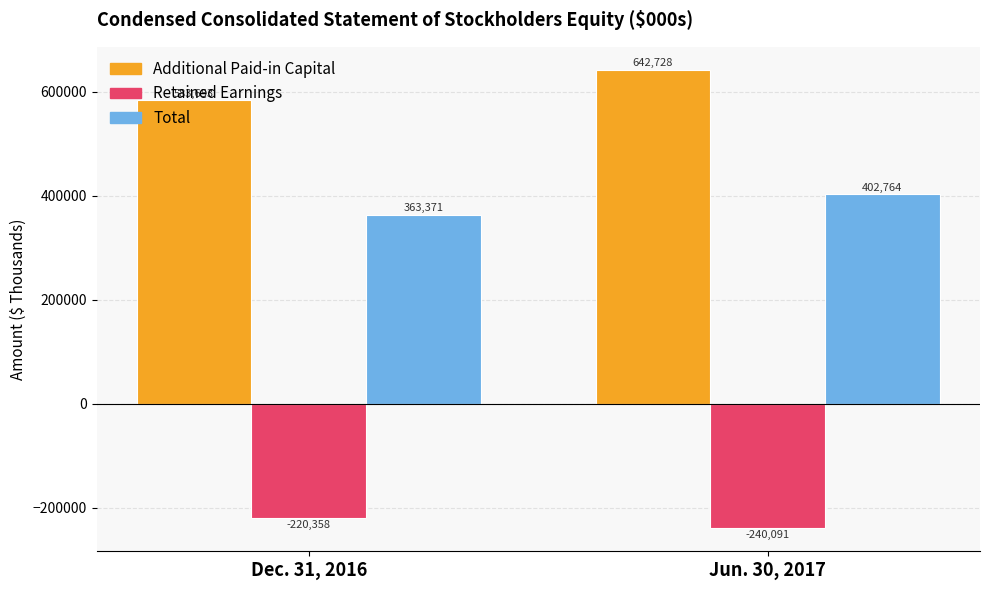

What is the label of the 1st bar from the right?

Jun. 30, 2017